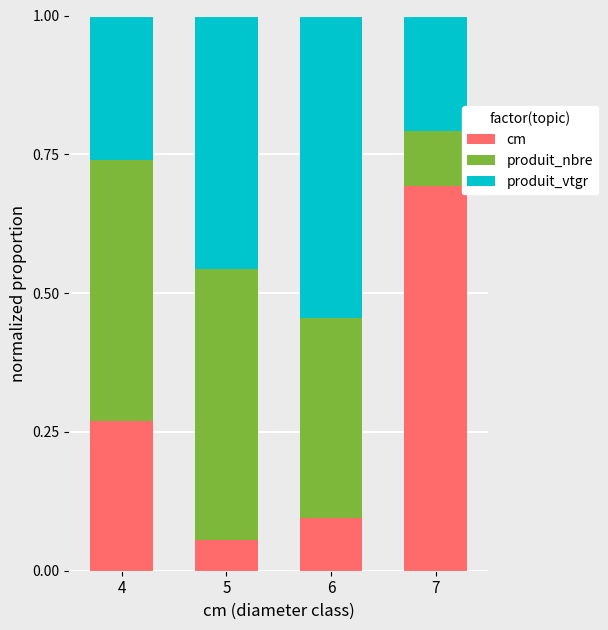

What is the approximate value of cm at 7?

0.7